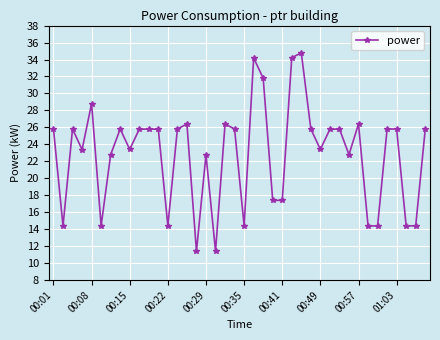

What is the greatest value displayed?

34.8